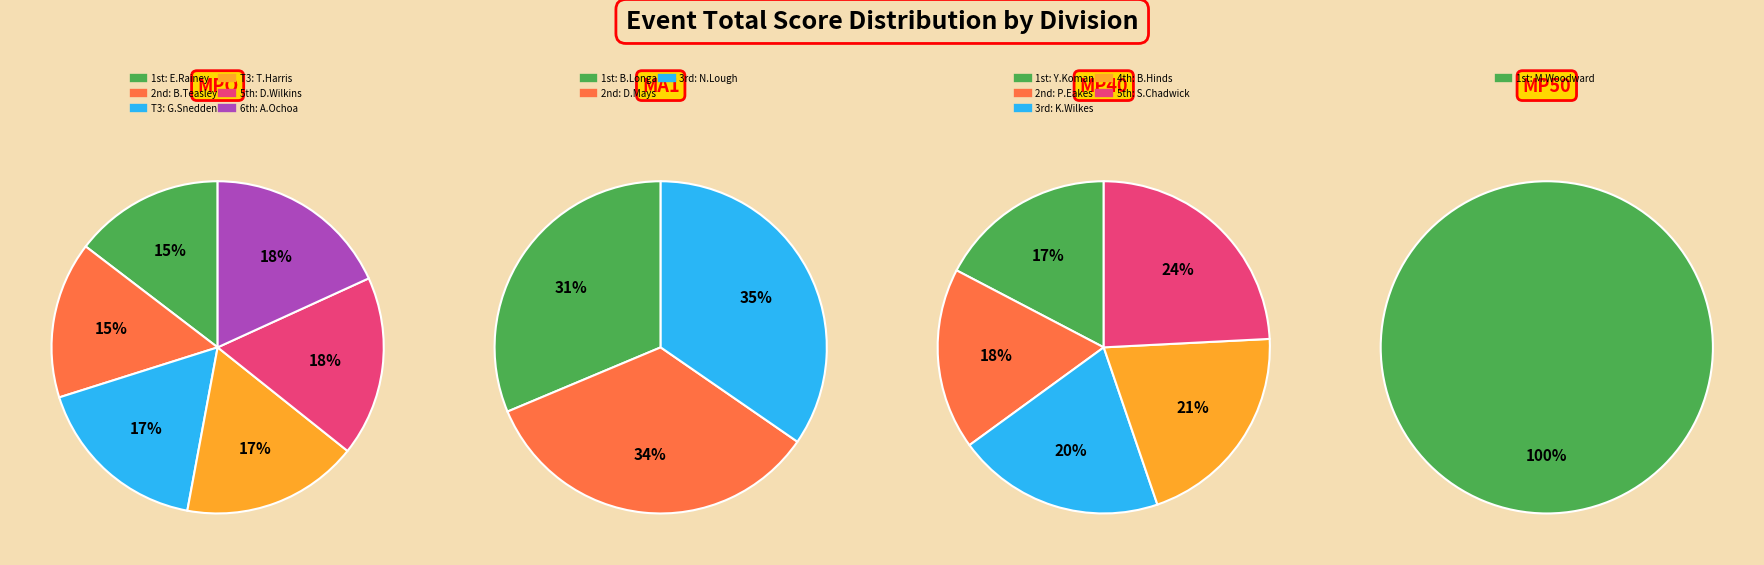

Is it true that MP50 is 34% of the pie?

False